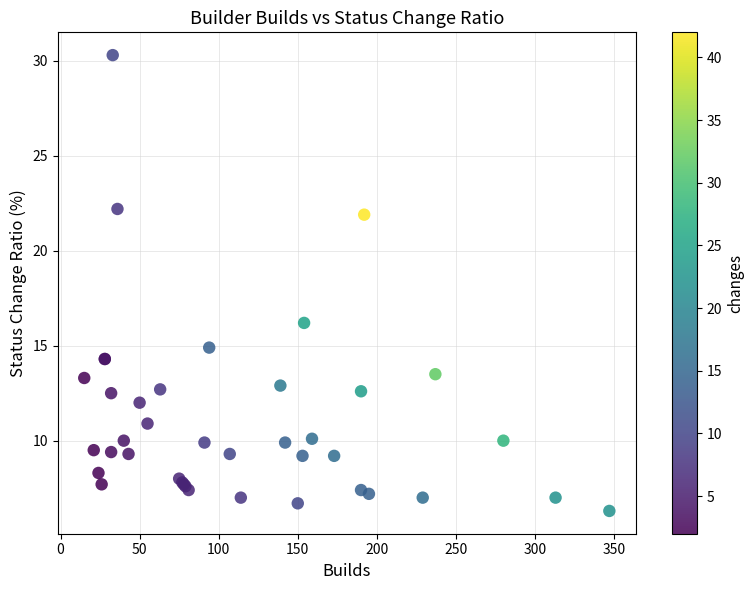

What Y value in the scatter plot is closest to 18?

16.2